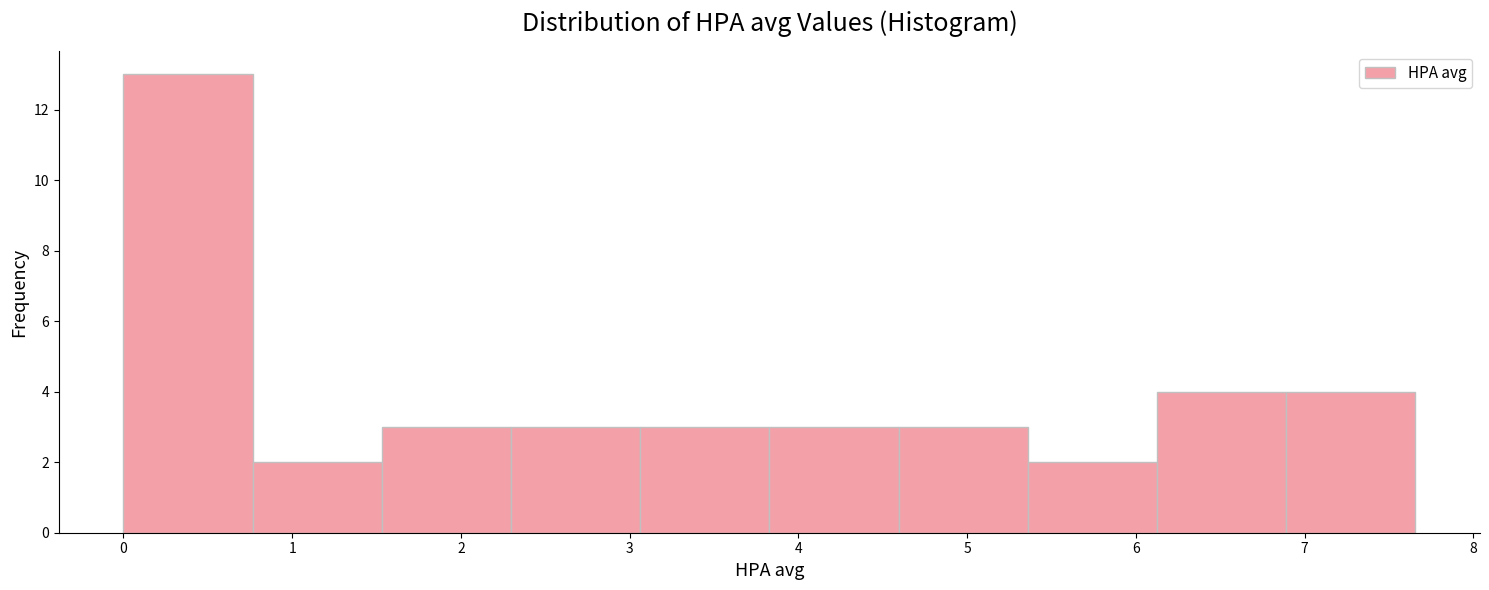

Reading left to right, transcribe this chart: for each bar, give the range it covers on the x-axis and its height. Neither the bar edges nor the heights are printed on the chart, so give them approximately, as read against the axes.

0.0 to 0.8: 13
0.8 to 1.5: 2
1.5 to 2.3: 3
2.3 to 3.1: 3
3.1 to 3.8: 3
3.8 to 4.6: 3
4.6 to 5.4: 3
5.4 to 6.1: 2
6.1 to 6.9: 4
6.9 to 7.7: 4